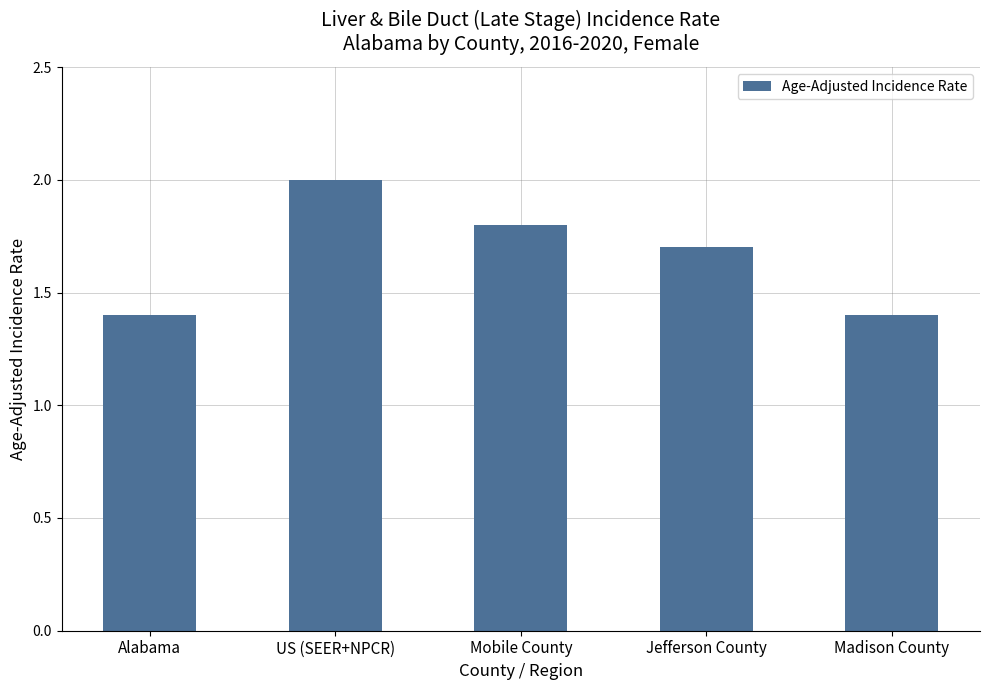

Reading left to right, extract all data points from this chart.

Alabama=1.4	US (SEER+NPCR)=2.0	Mobile County=1.8	Jefferson County=1.7	Madison County=1.4